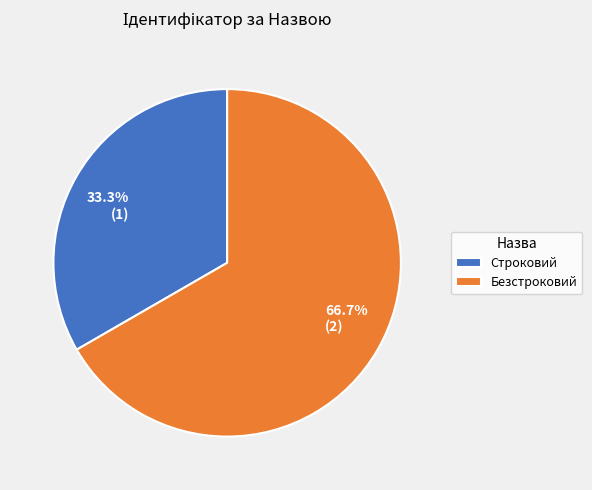

Which category has the biggest portion of the pie?

Безстроковий